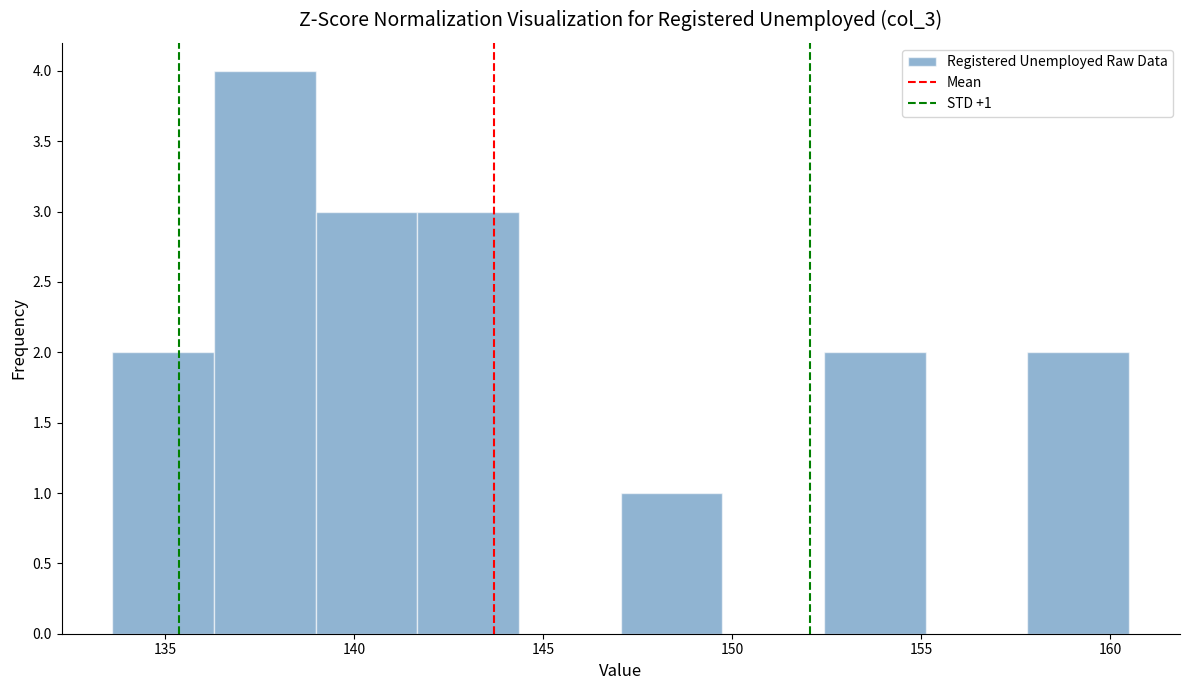

Over which range of the x-axis is the bar tallest?

136.5 to 139.0